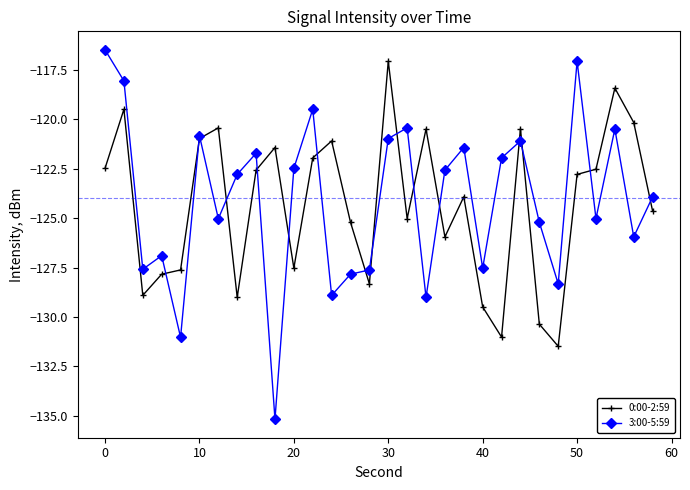

Which series has the widest spread of values?

3:00-5:59